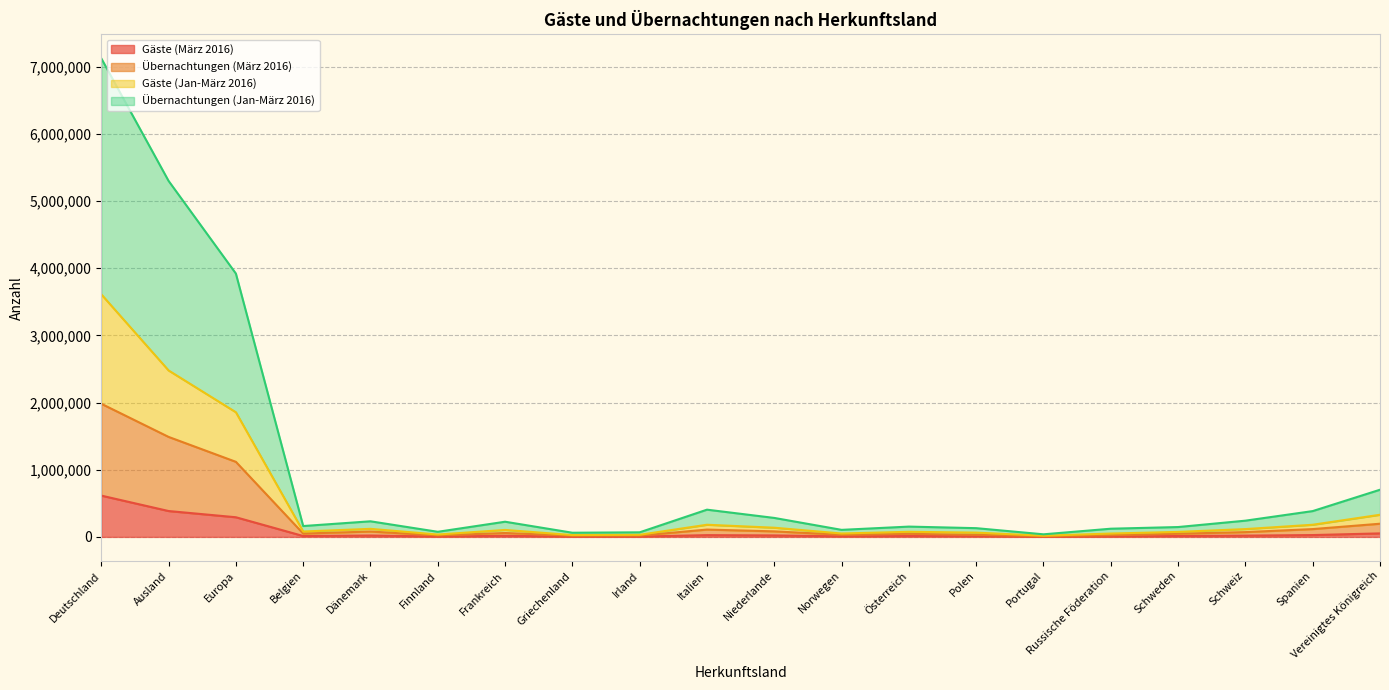

Rank the series by their average value, from highest to lowest.

Übernachtungen (Jan-März 2016), Gäste (Jan-März 2016), Übernachtungen (März 2016), Gäste (März 2016)